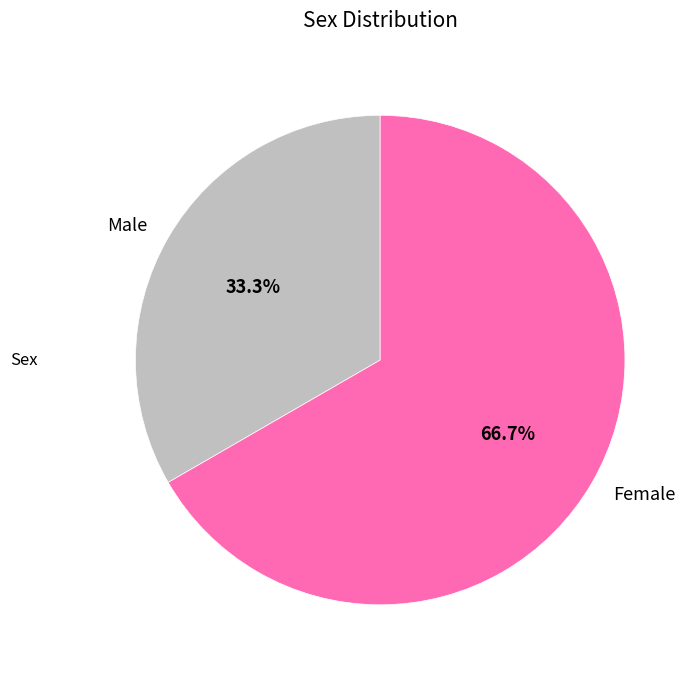

To the nearest percent, what is the combined percentage of Female and Male?

100%